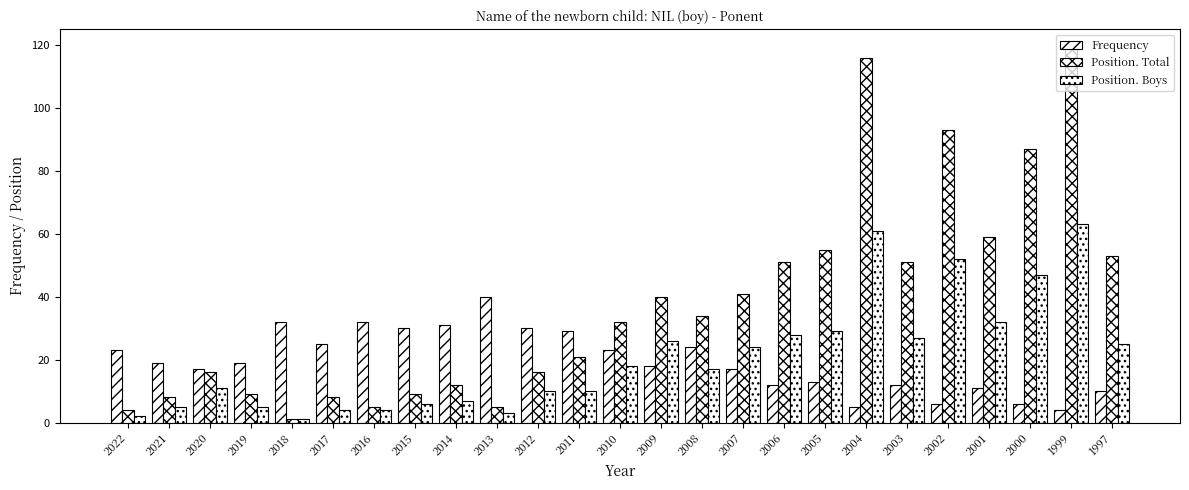

How many bars are there in total?

75